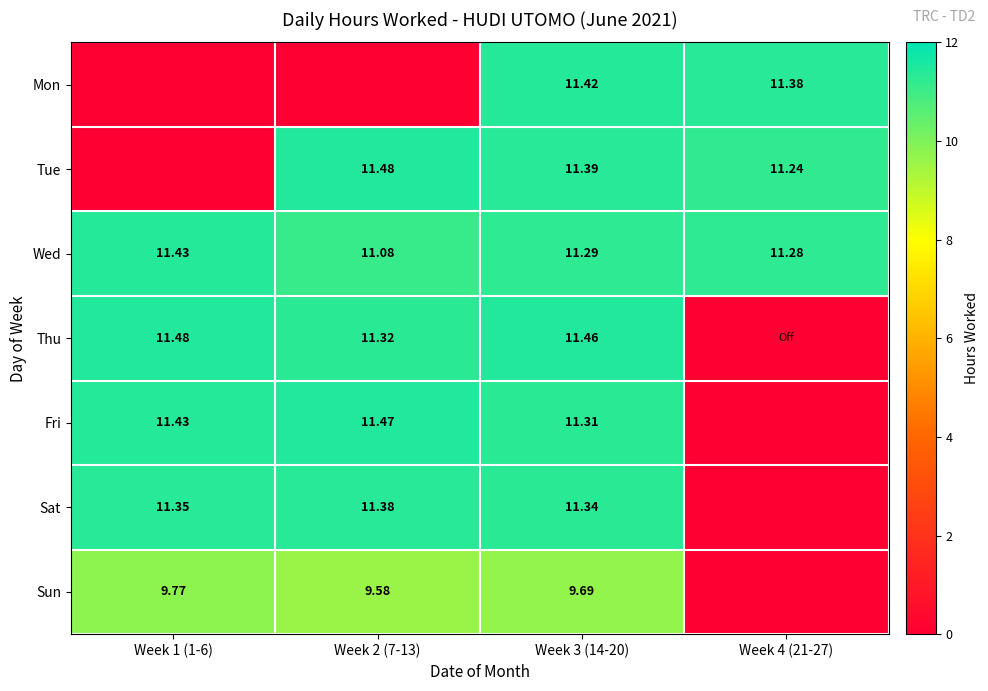

Count the number of categories in the chart.

4